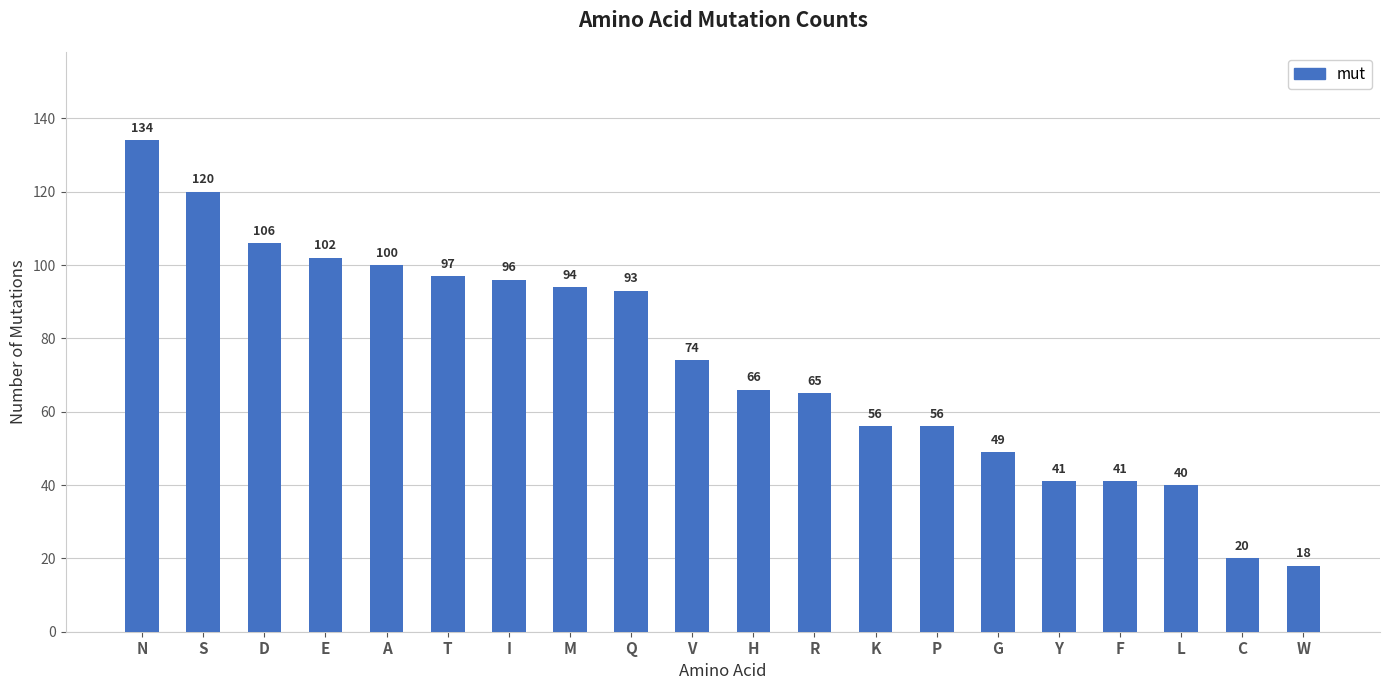

What is the greatest value displayed?

134